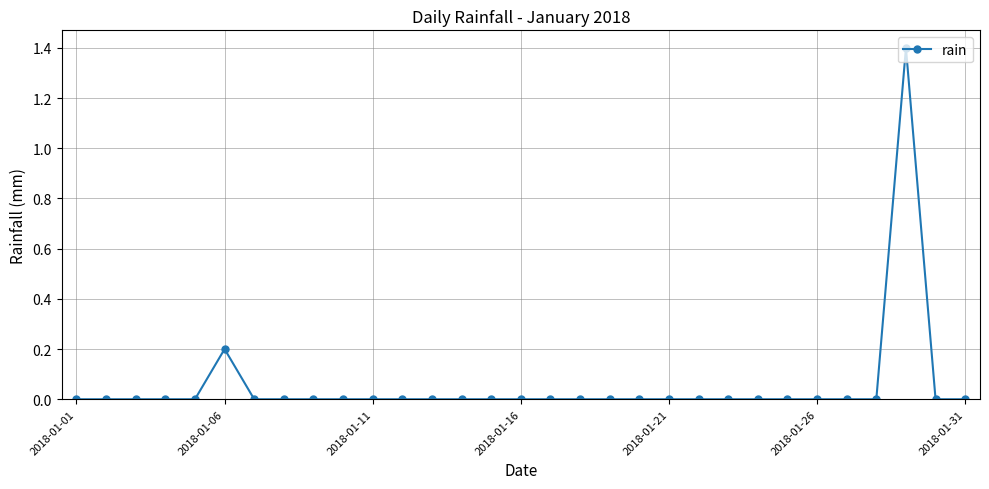

True or false: there are more than 0 points higher than both neighbors.

True